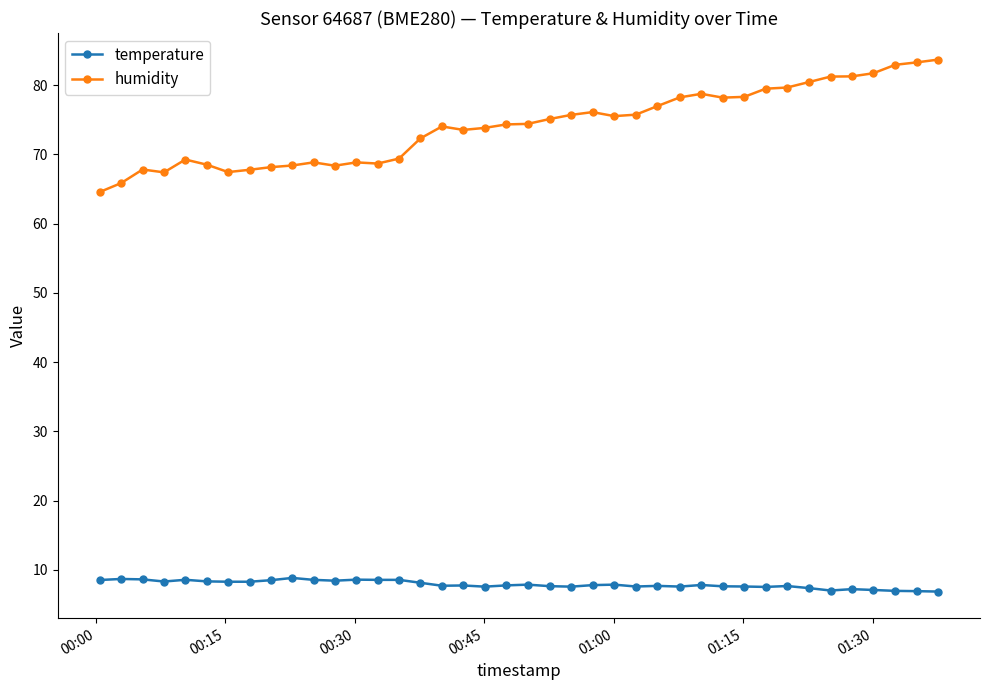

What is the sum of all temperature values?

315.3